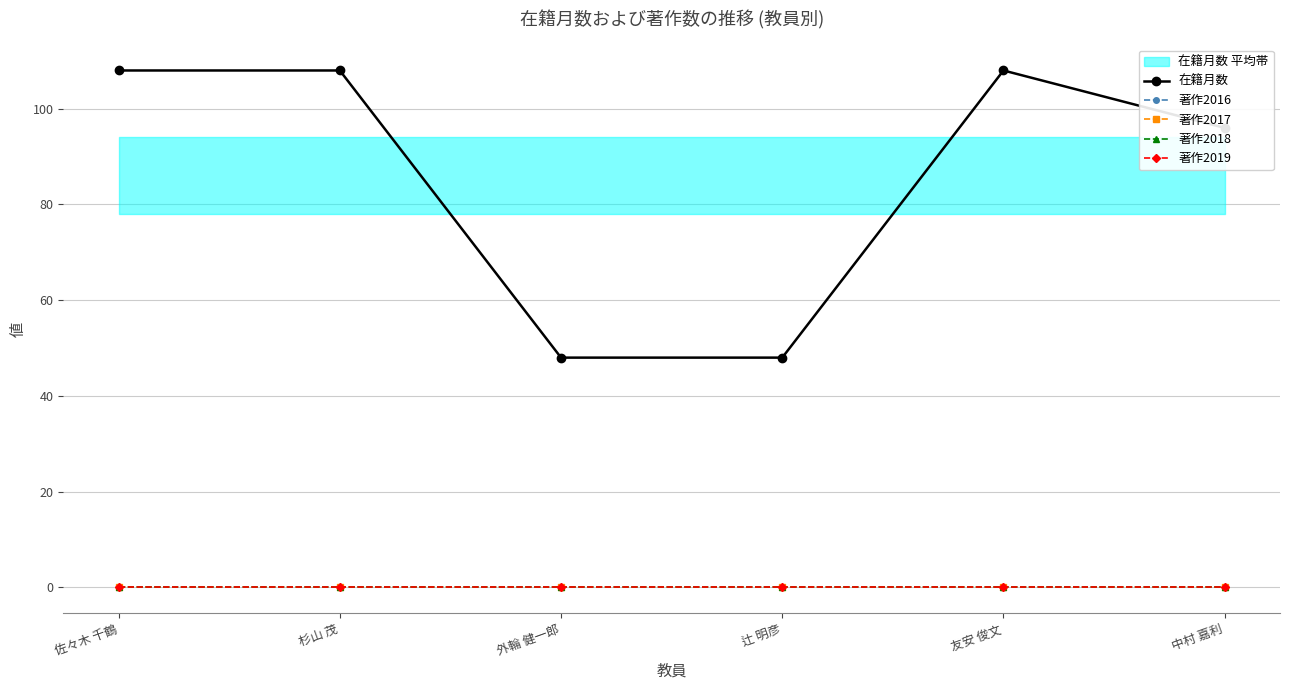

At 中村 嘉利, list the series in order from largest to smallest.

在籍月数, 著作2016, 著作2017, 著作2018, 著作2019